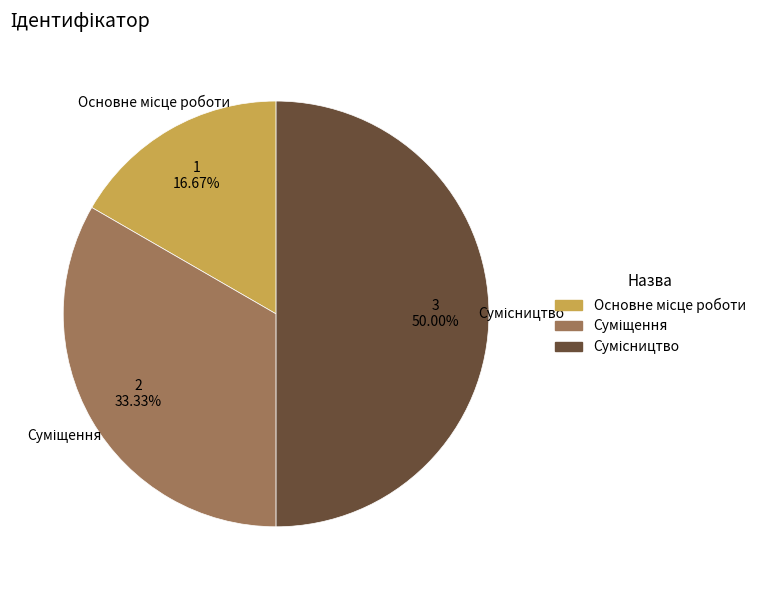

Does any single category account for the majority?

No